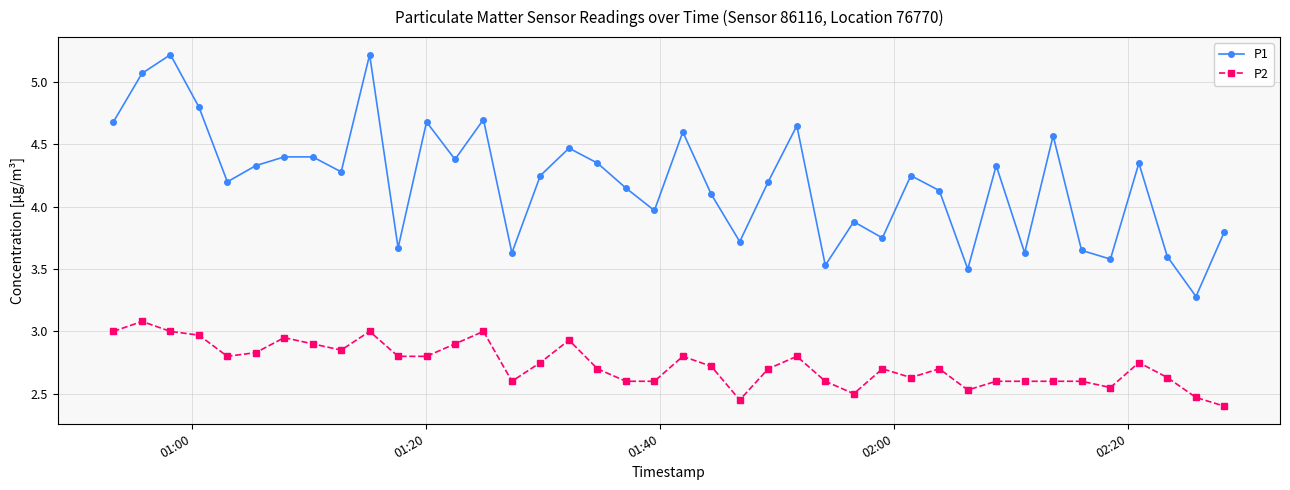

What is the difference between the maximum and minimum values in the P1 series?

1.9